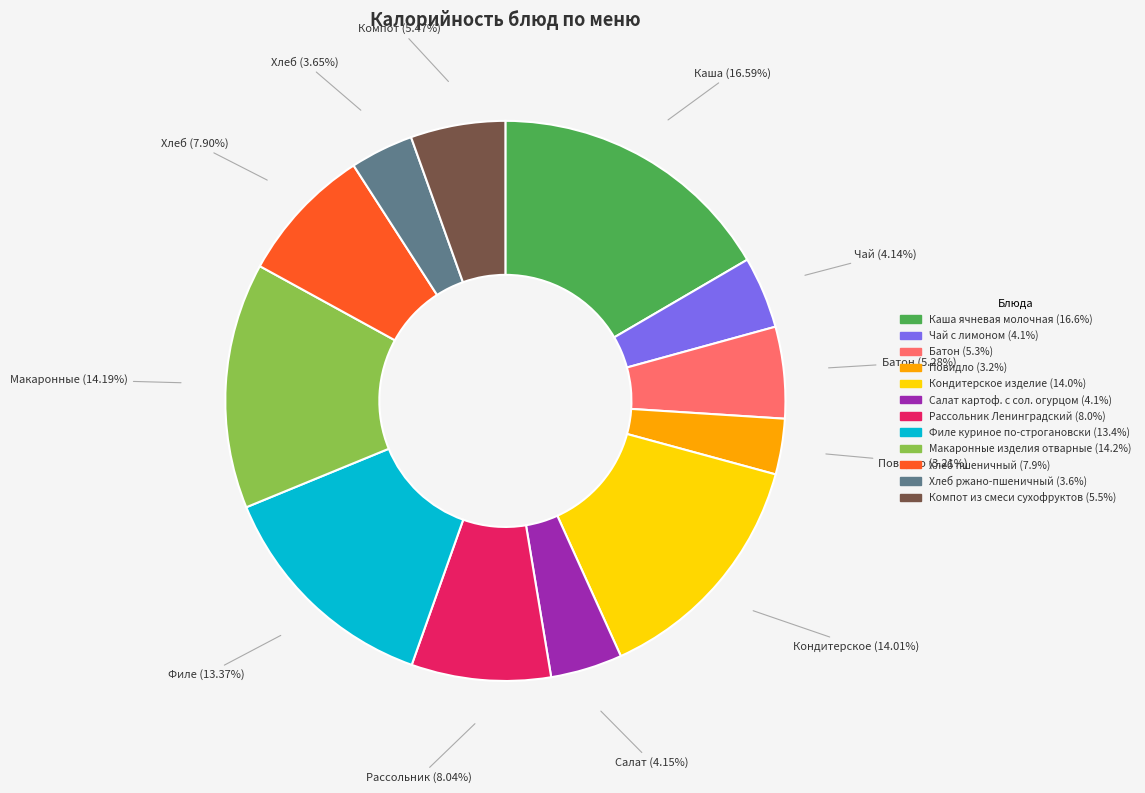

What percentage is the Макаронные изделия отварные slice, to the nearest percent?

14%